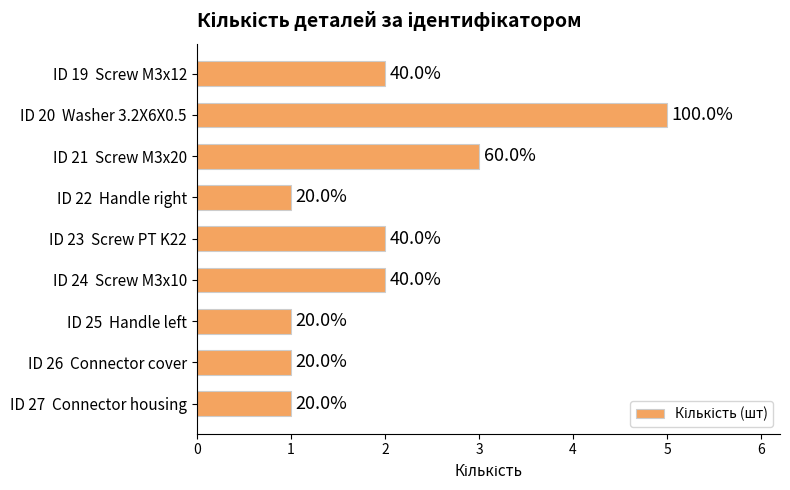

Are the bars horizontal?

Yes